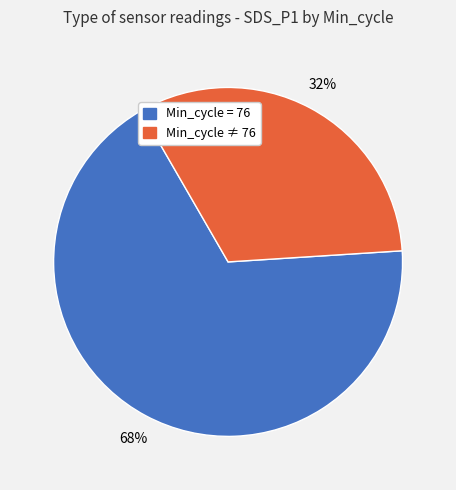

To the nearest percent, what is the average slice percentage?

50%